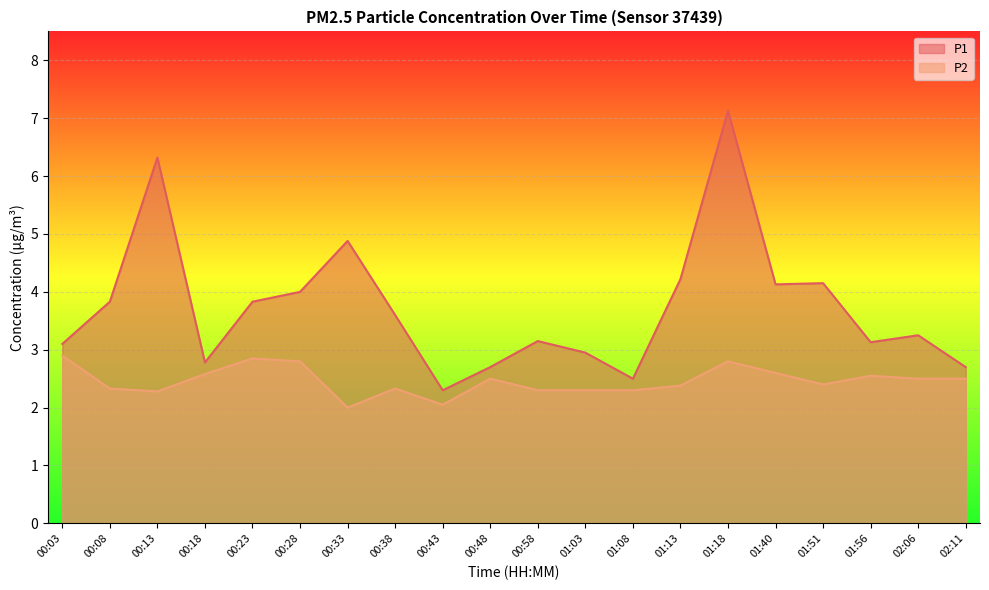

Which series changed the most between 00:23 and 01:40?

P1